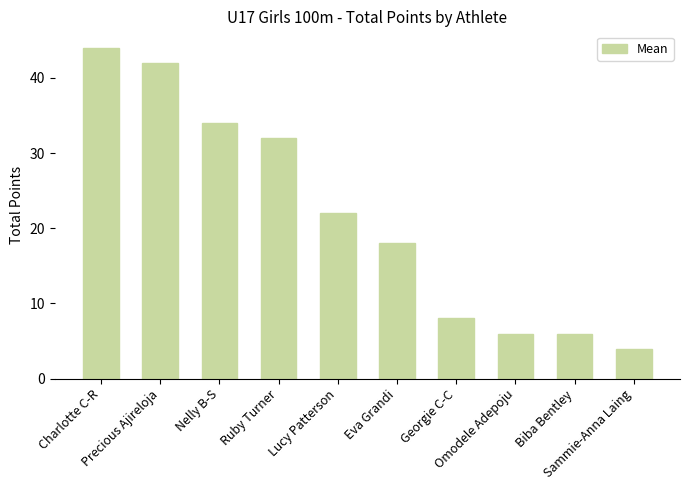

How many bars are there in total?

10